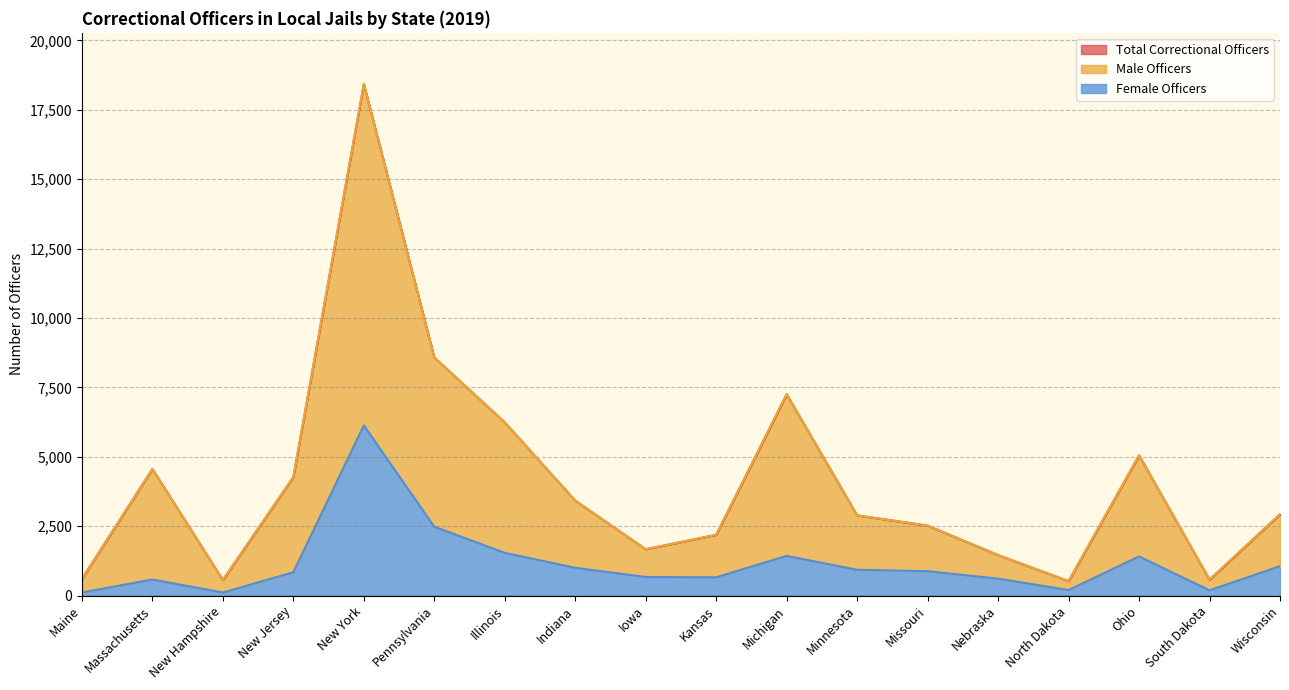

Which has a higher value, New Hampshire or Maine?

Maine